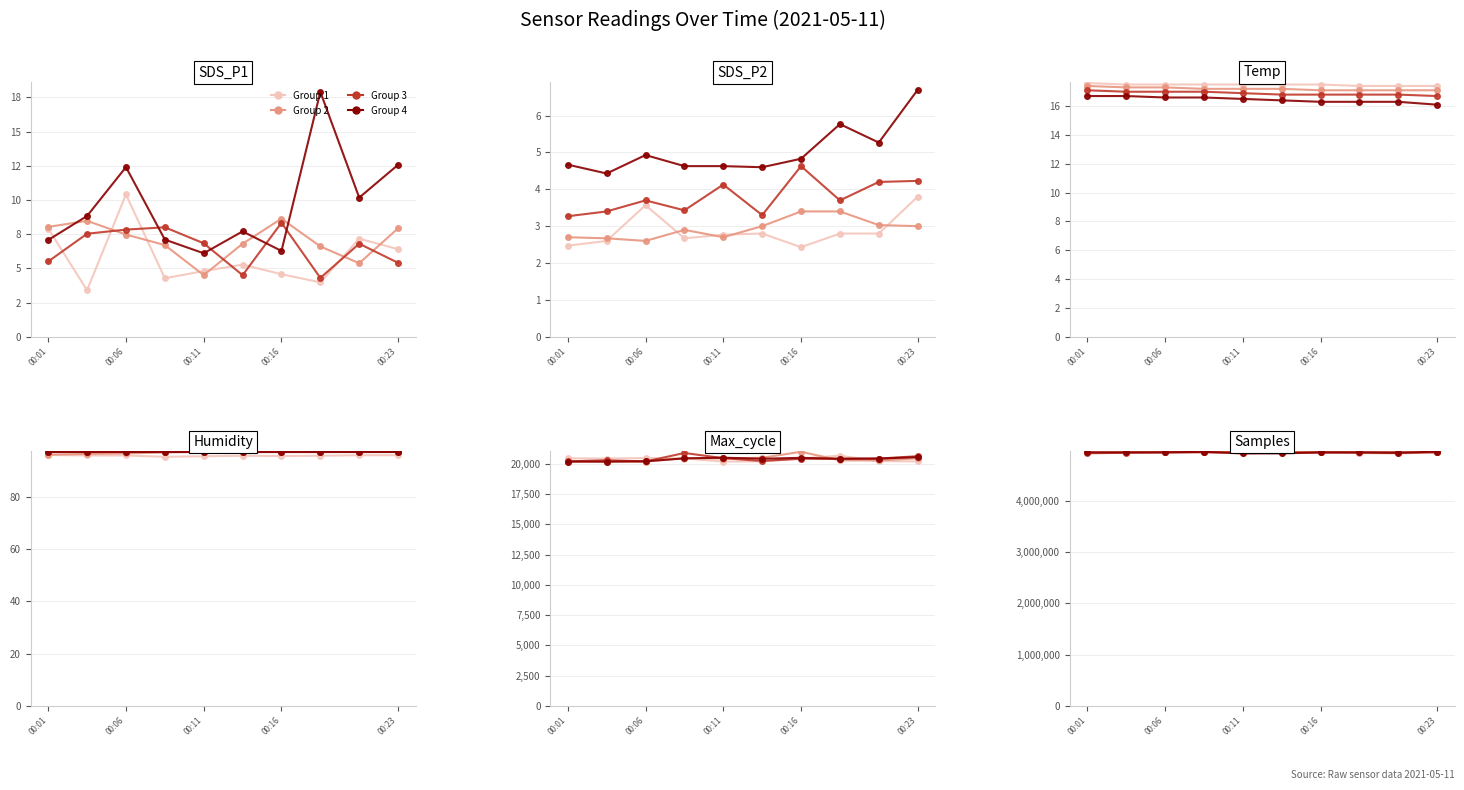

The Group 2 series shows 4921265 at 00:11. True or false?

True